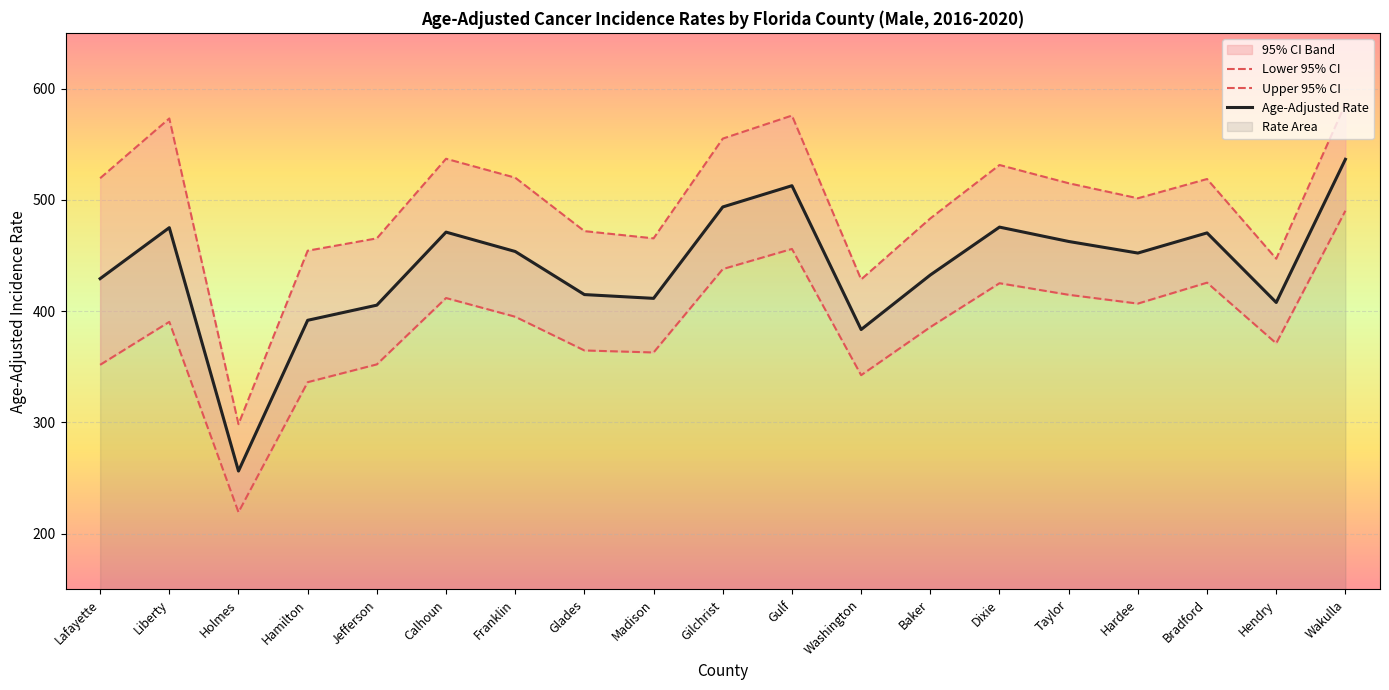

Reading left to right, what are all the values shown in this chart?

Lower 95% CI: 351.8	390.4	219.4	336.2	352.2	411.8	395.0	364.7	362.9	437.8	455.9	342.5	385.7	425.1	414.7	406.8	425.6	371.1	490.2
Upper 95% CI: 519.4	573.1	298.5	454.3	465.4	536.9	519.9	471.9	465.4	555.0	575.7	428.5	483.3	531.3	514.9	501.4	518.7	447.1	586.1
Age-Adjusted Rate: 429.2	475.0	256.4	391.8	405.4	471.0	453.6	414.9	411.5	493.6	512.7	383.5	432.5	475.5	462.6	452.2	470.3	407.8	536.4